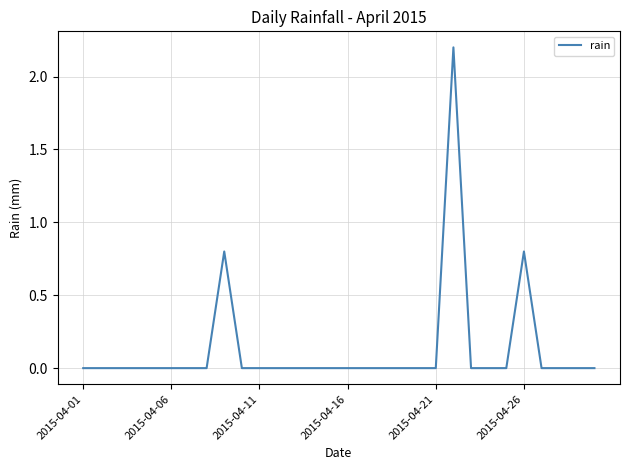

What is the difference between the maximum and minimum values?

2.2